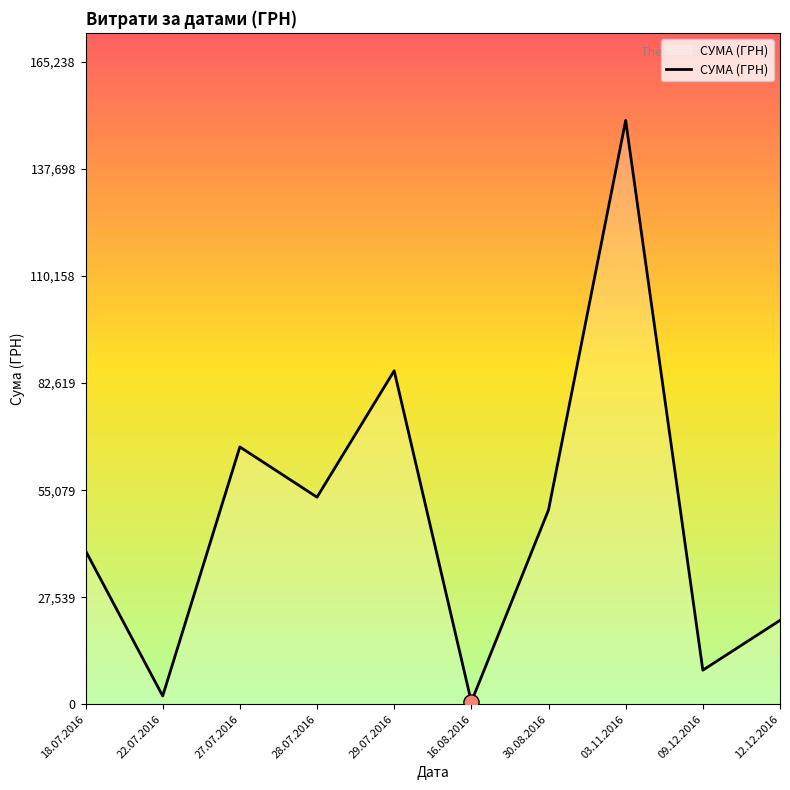

What is the ratio of the value at 18.07.2016 to the value at 27.07.2016?

0.6